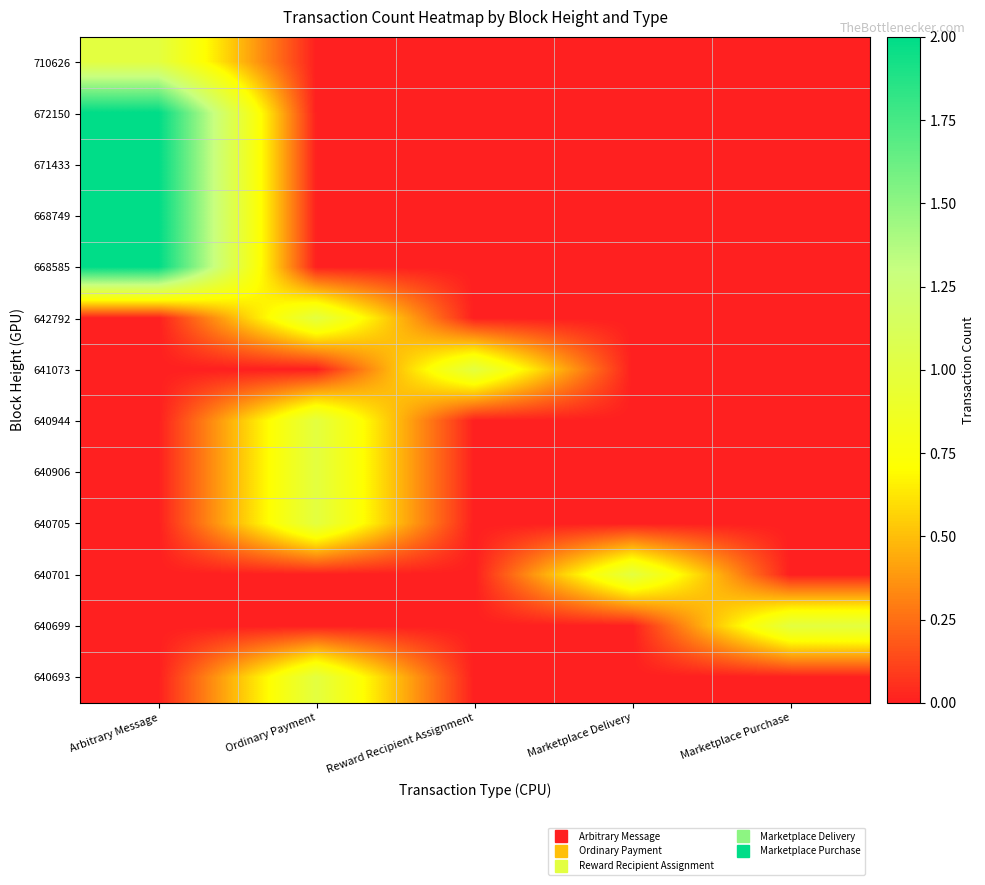

Which has a higher value, Marketplace Purchase or Arbitrary Message?

Arbitrary Message